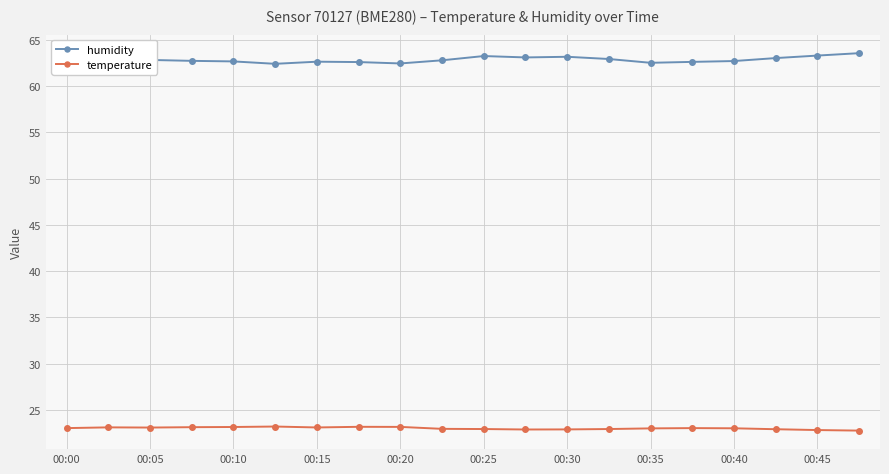

List the series in order of their peak value, highest first.

humidity, temperature